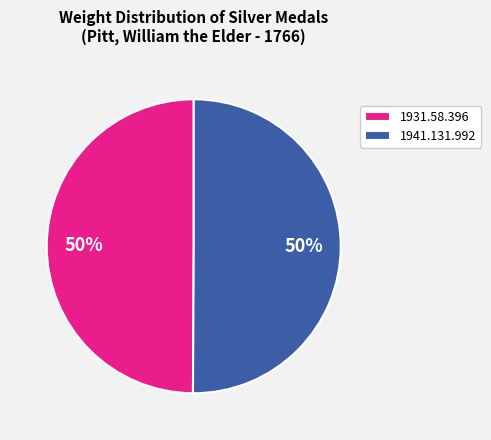

To the nearest percent, what percentage of the pie is 1941.131.992?

50%